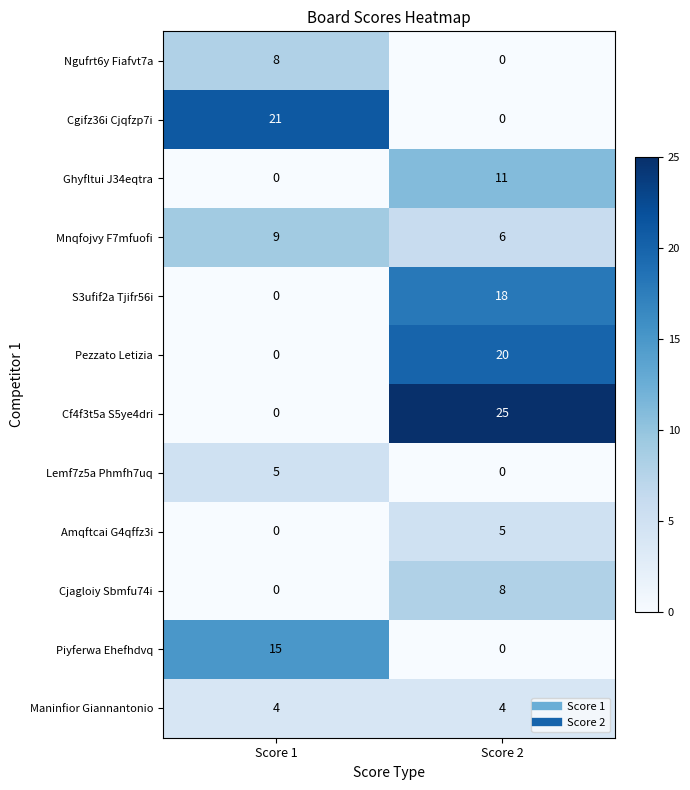

What is the difference between the highest and lowest values at Score 2?

25